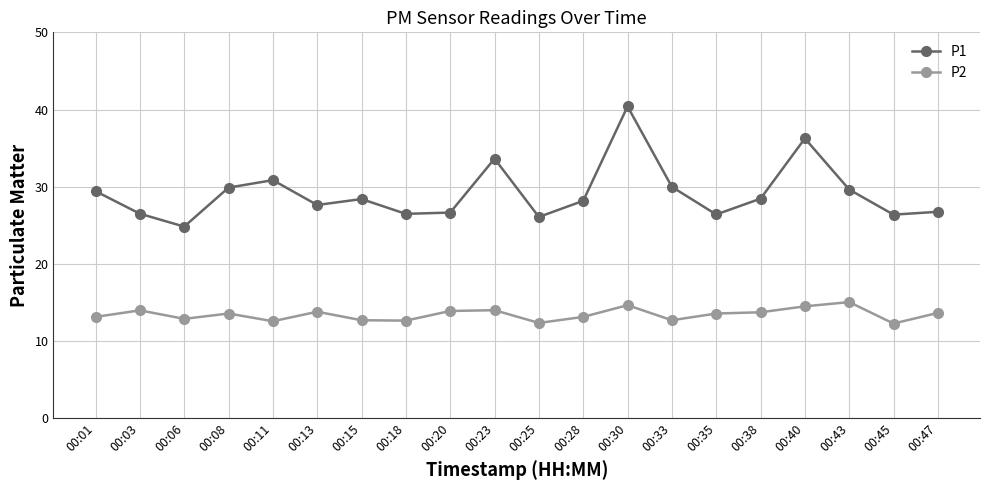

True or false: P2 has more than 2 points higher than both neighbors.

True